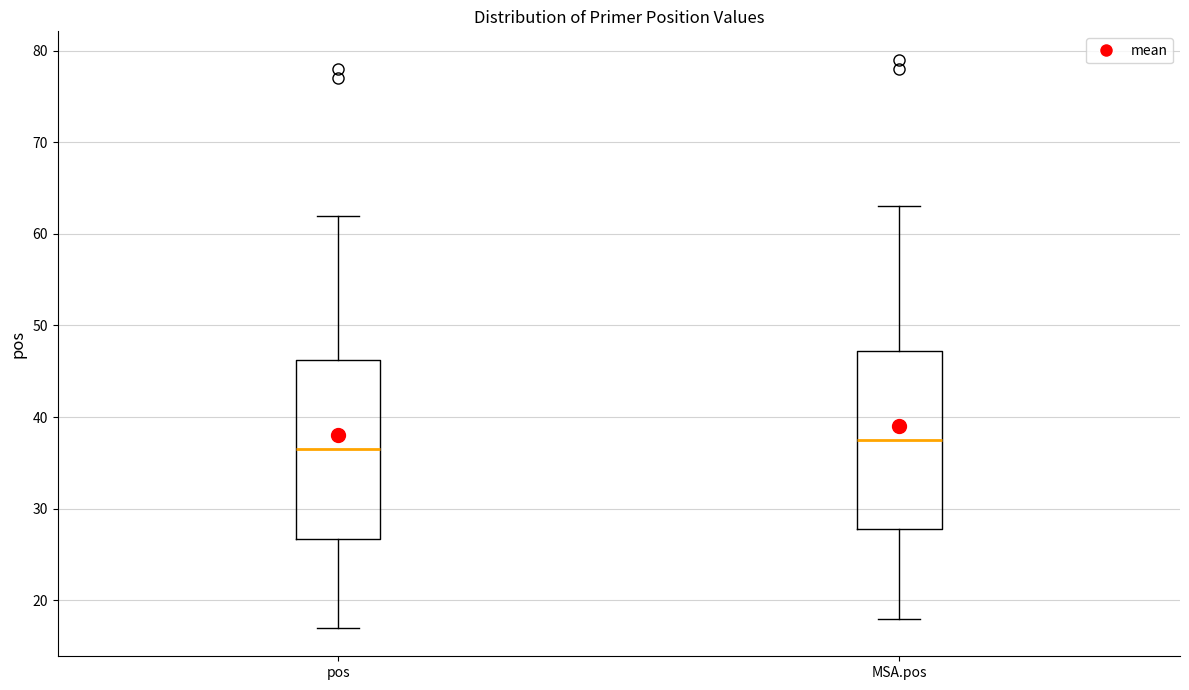

Reading left to right, transcribe this box plot: for each box, give where its median line is, the range the box spans, and where its two whiskers end, as read against the y-axis. The values are not printed on the chart, so give them approximately, as read against the axis.

pos: median 37, box 27 to 46, whiskers 17 to 62
MSA.pos: median 38, box 28 to 47, whiskers 18 to 63